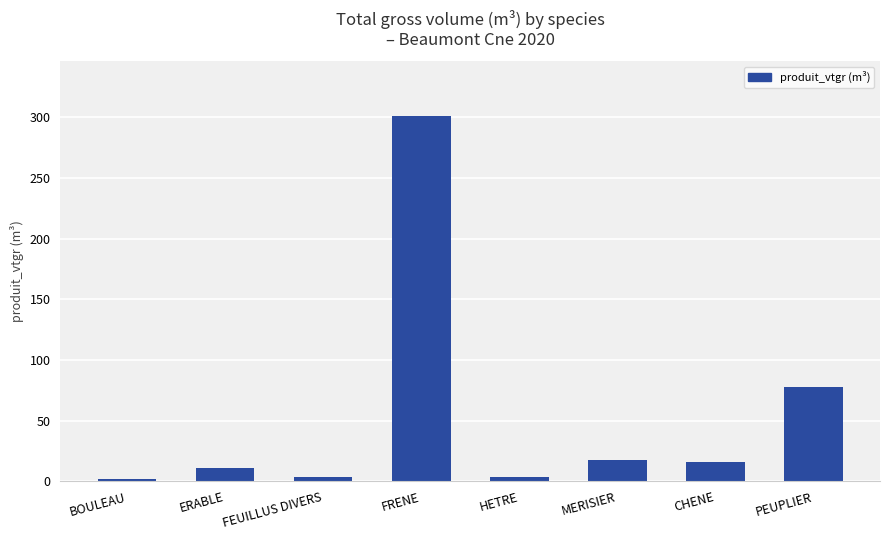

How many data points are less than 16?

4